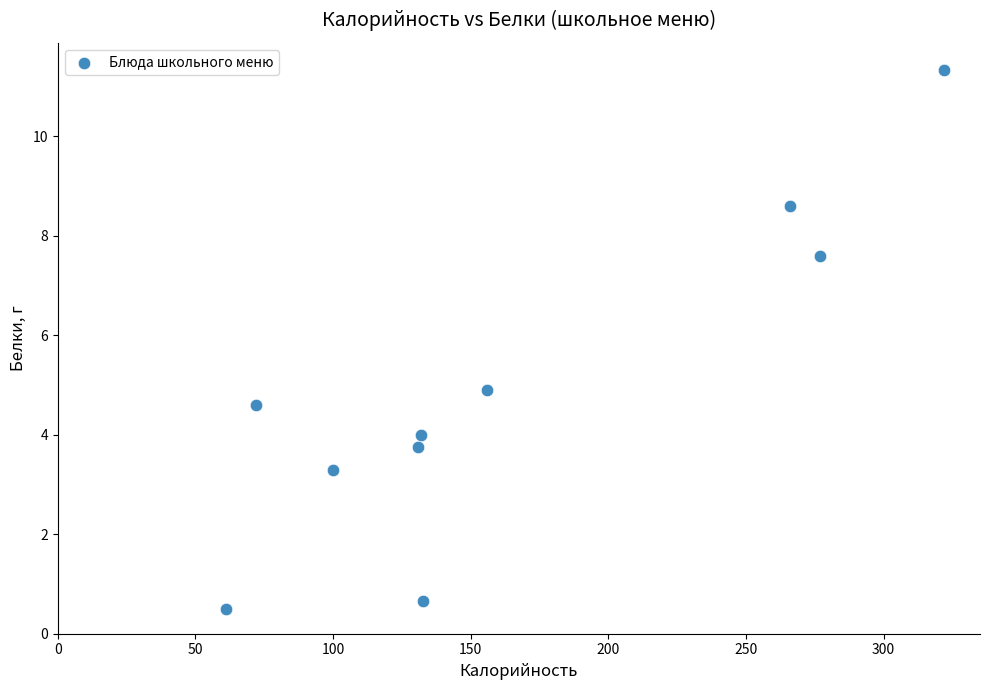

What is the average Y value?

4.9